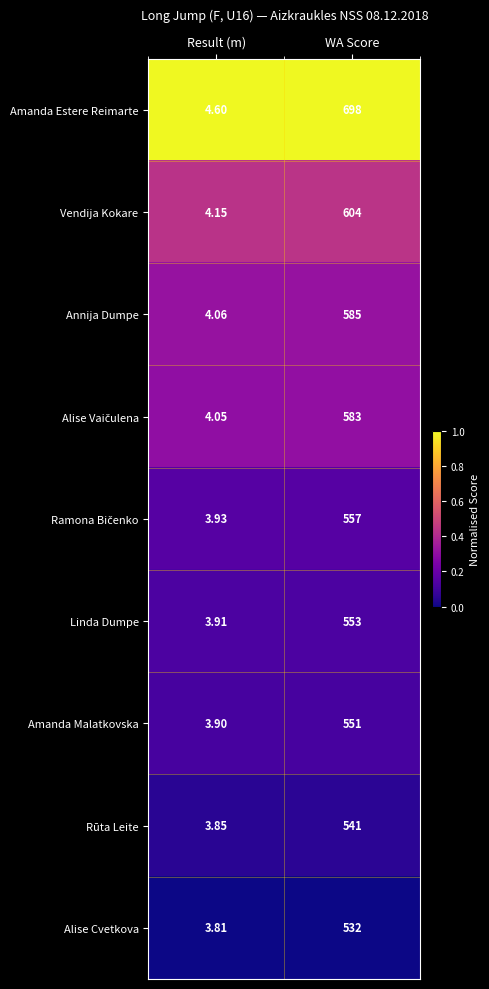

At which category is the sum across all series the highest?

WA Score